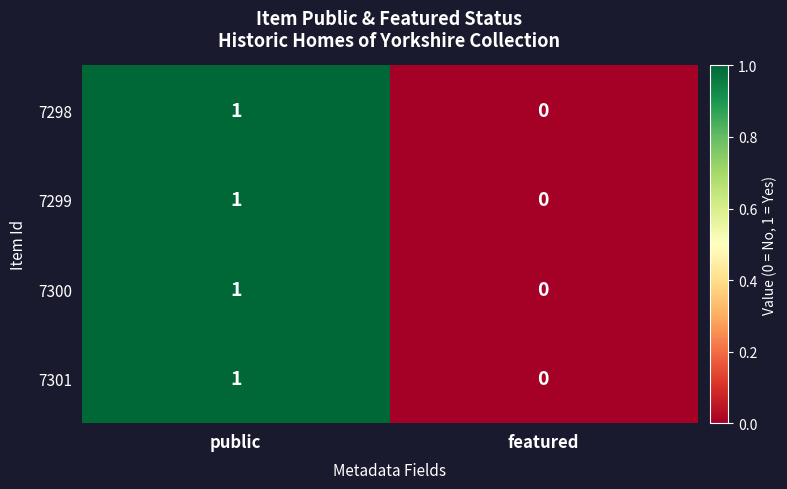

Is it true that 7301 equals 0 at public?

False